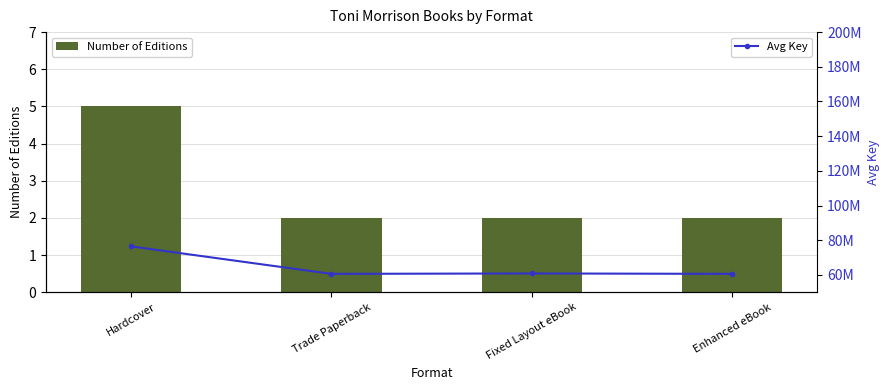

Are the bars grouped side by side (vs. stacked)?

Yes